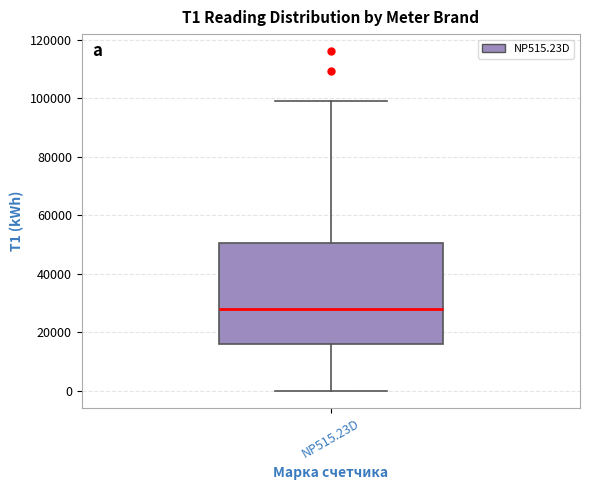

Read this box plot against the y-axis: the position of the median line, the range covered by the box, and the ends of both whiskers. The values are not printed on the chart, so give them approximately, as read against the axis.

median 28000, box 16000 to 50000, whiskers 0 to 98000